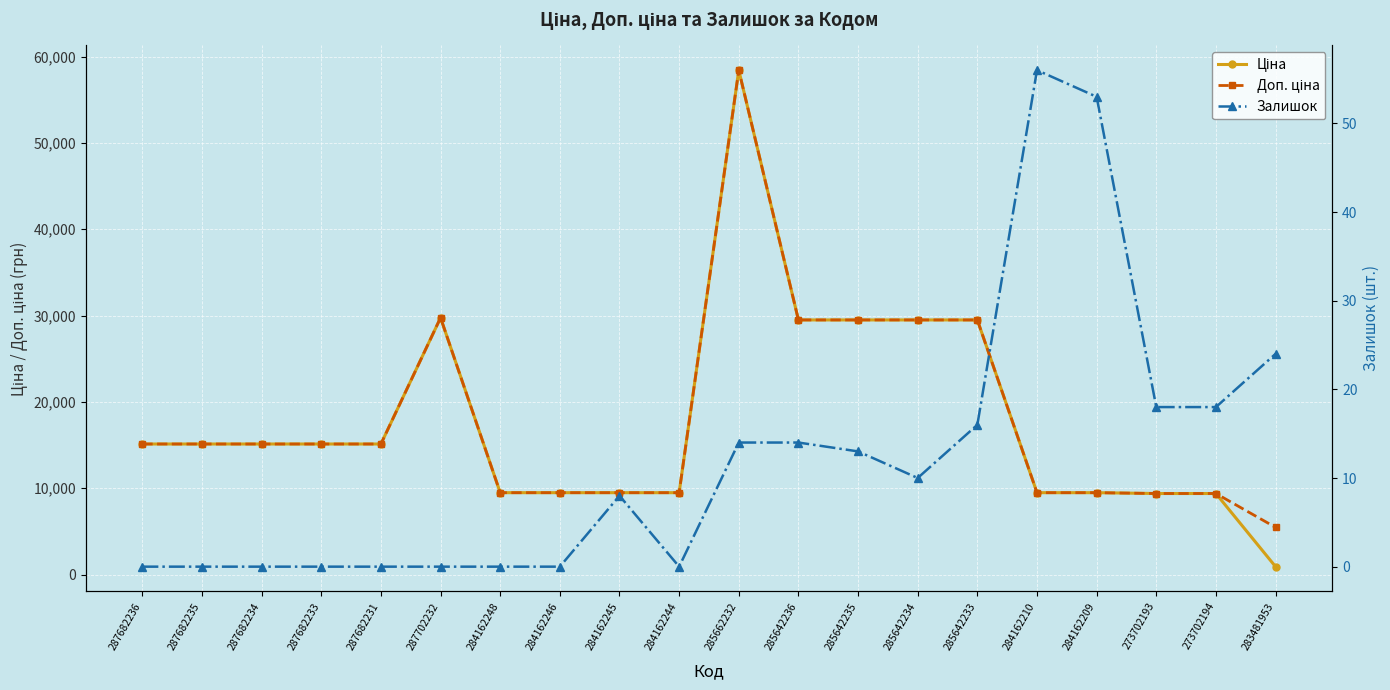

What is the maximum value shown in the chart?

58426.5